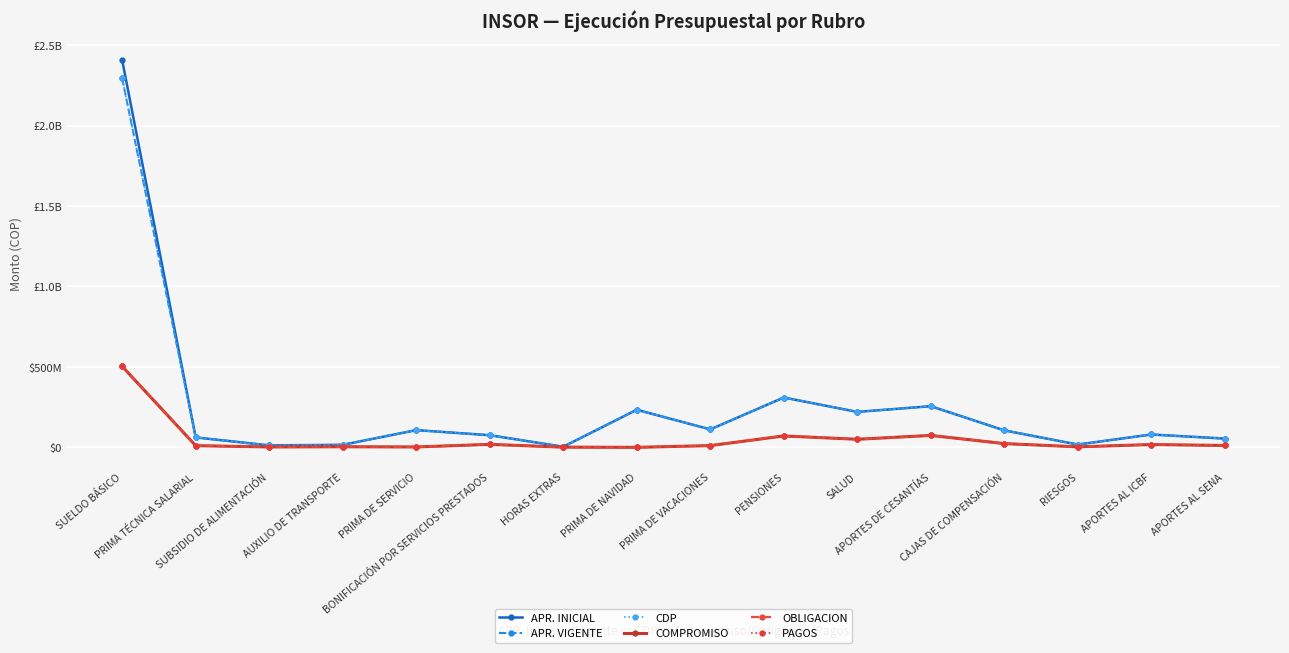

Does the chart have visible grid lines?

Yes